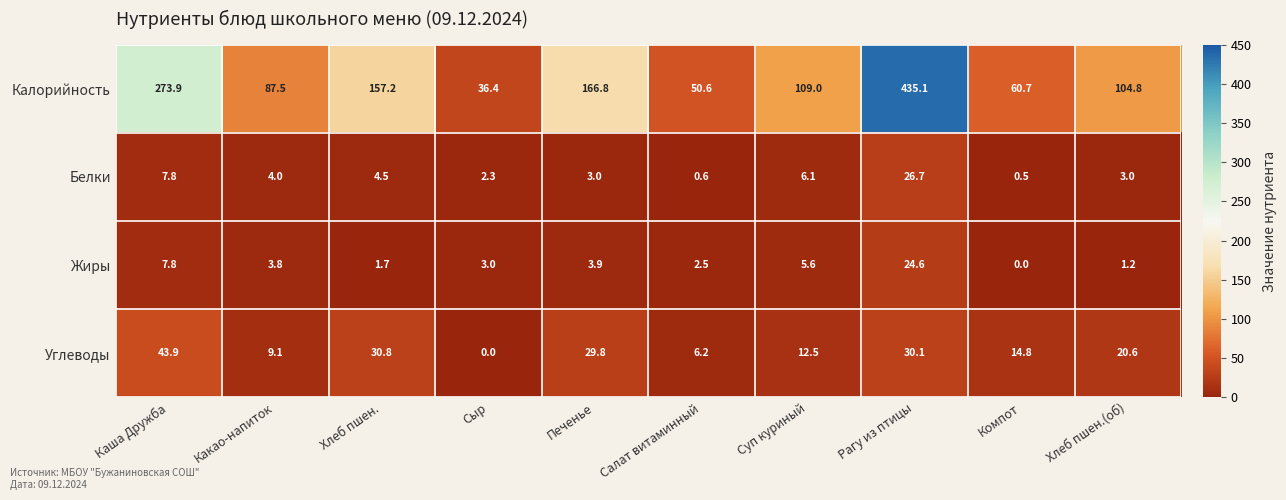

Is it true that Калорийность equals 36.4 at Сыр?

True